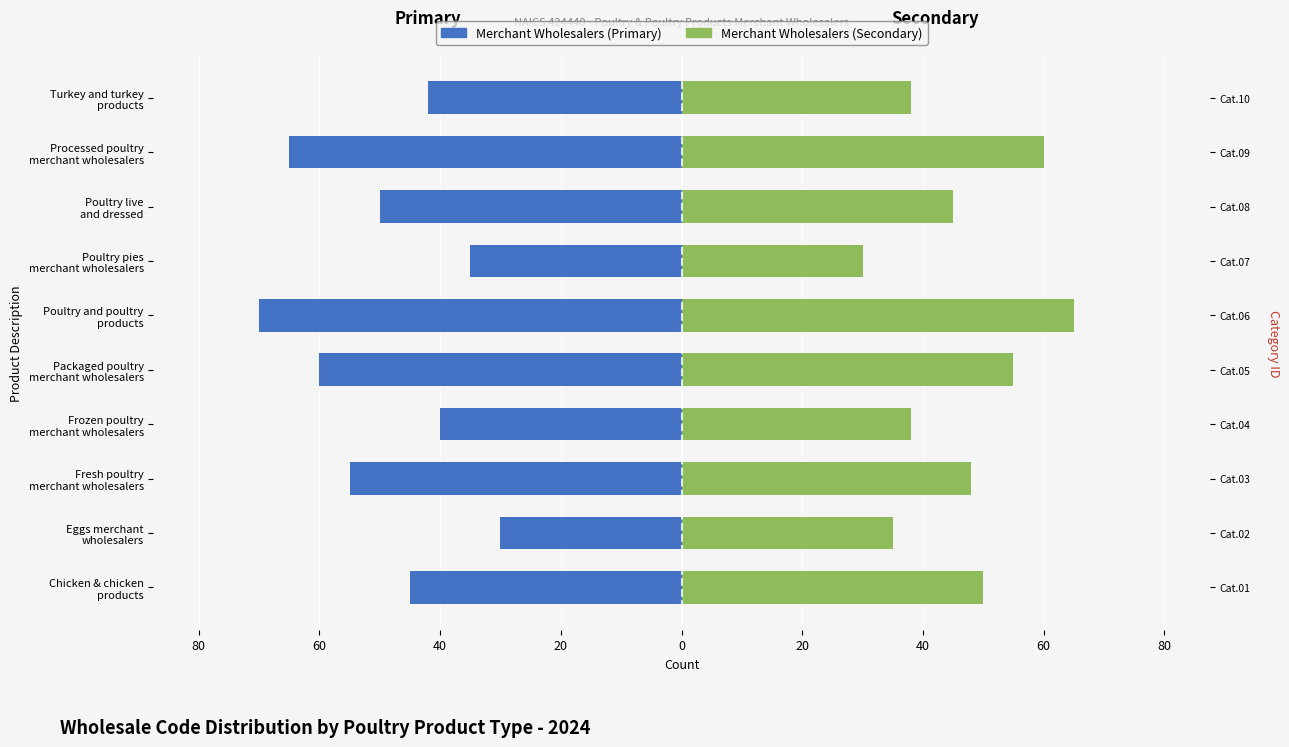

How many data points in Merchant Wholesalers (Primary) are above -45?

4